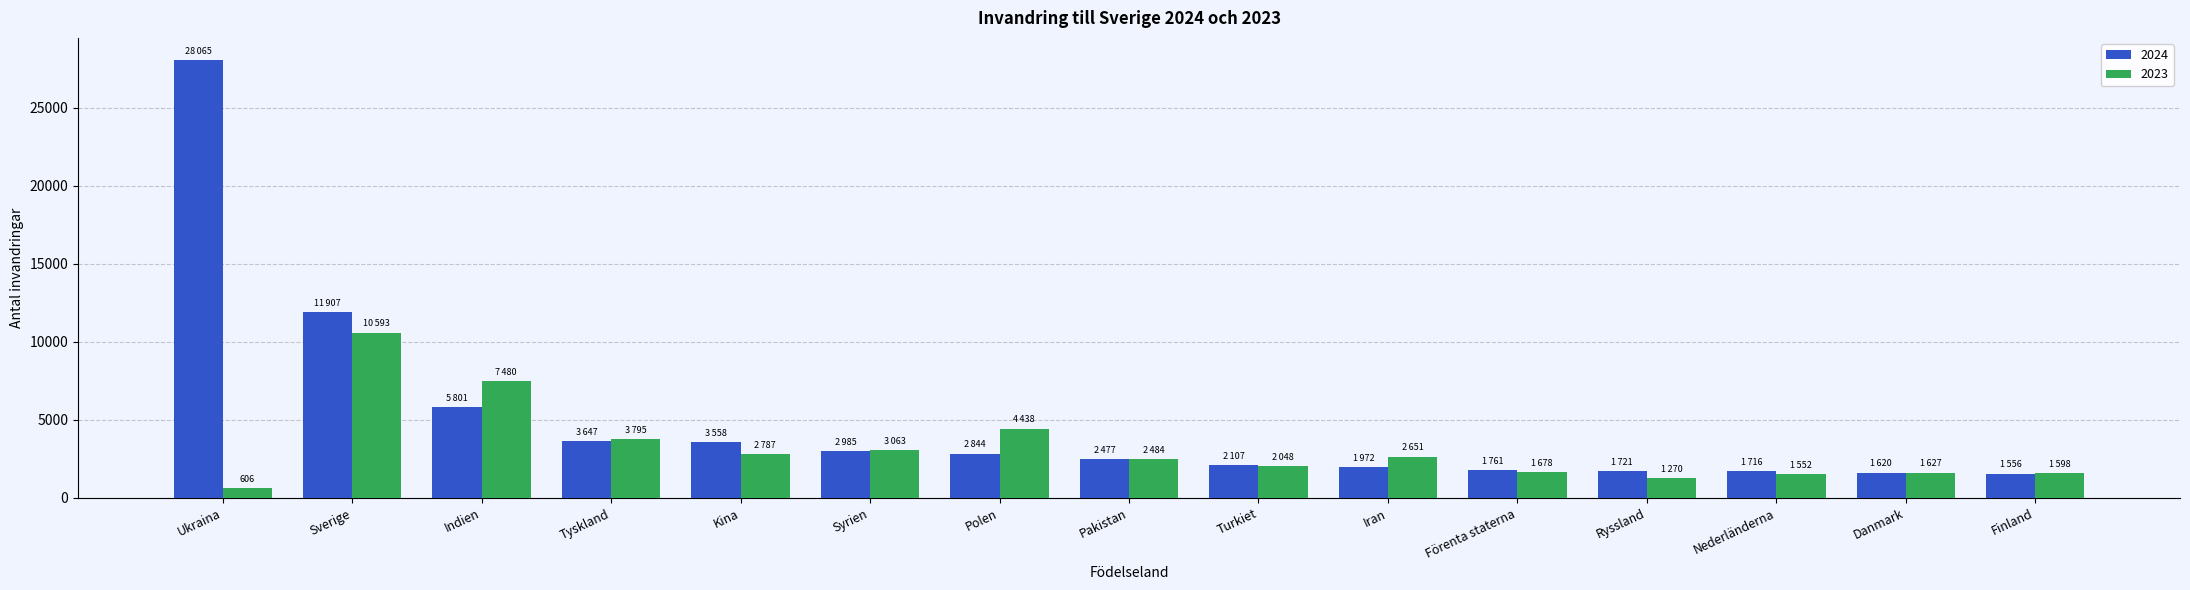

Which series has the widest spread of values?

2024